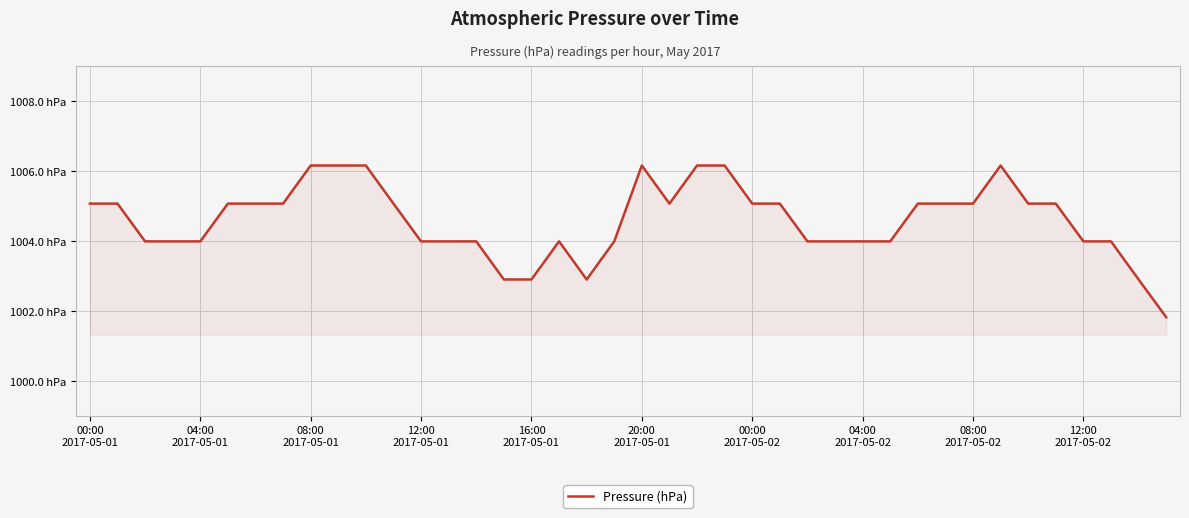

Is this an area chart (filled region under the line)?

Yes